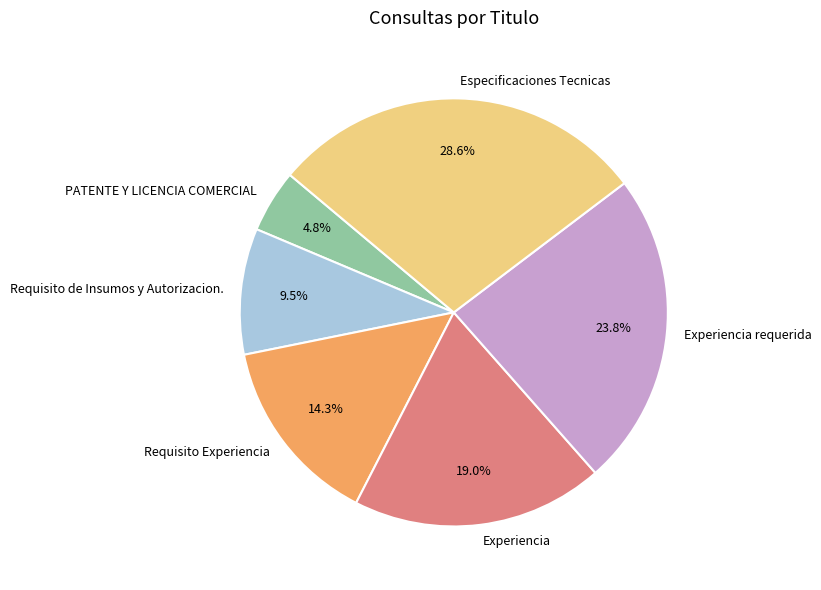

To the nearest percent, what percentage of the pie is Experiencia?

19%